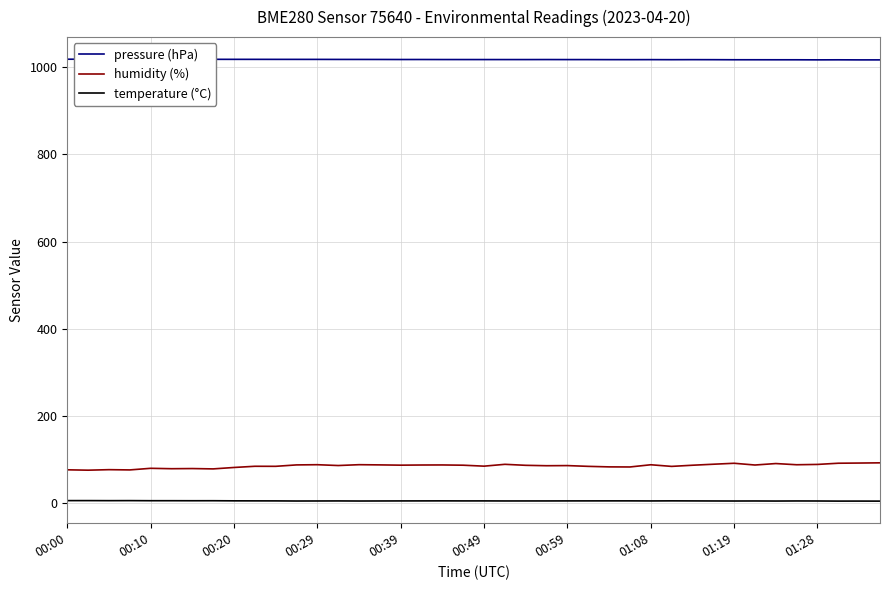

Which series has the largest total across all categories?

pressure (hPa)